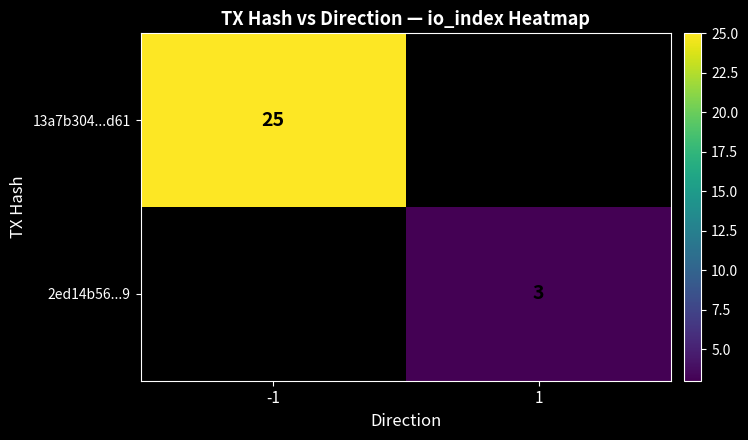

At how many categories does at least one series exceed 20?

1